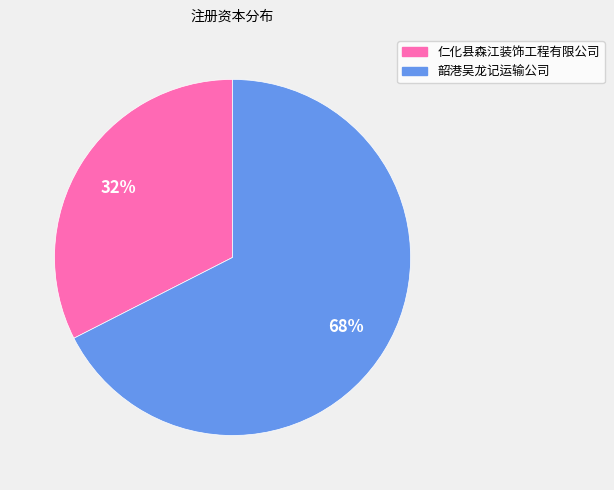

What percentage is the 仁化县森江装饰工程有限公司 slice, to the nearest percent?

32%